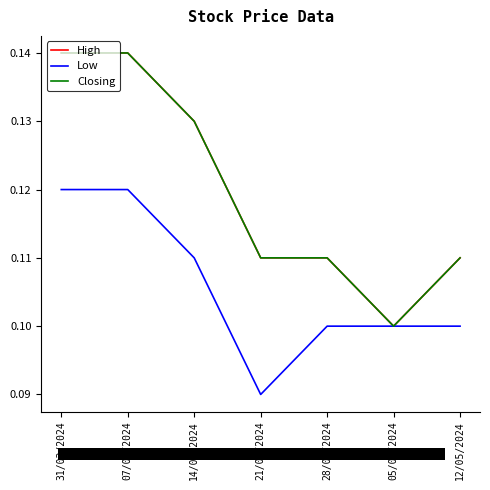

Does the chart have visible grid lines?

No